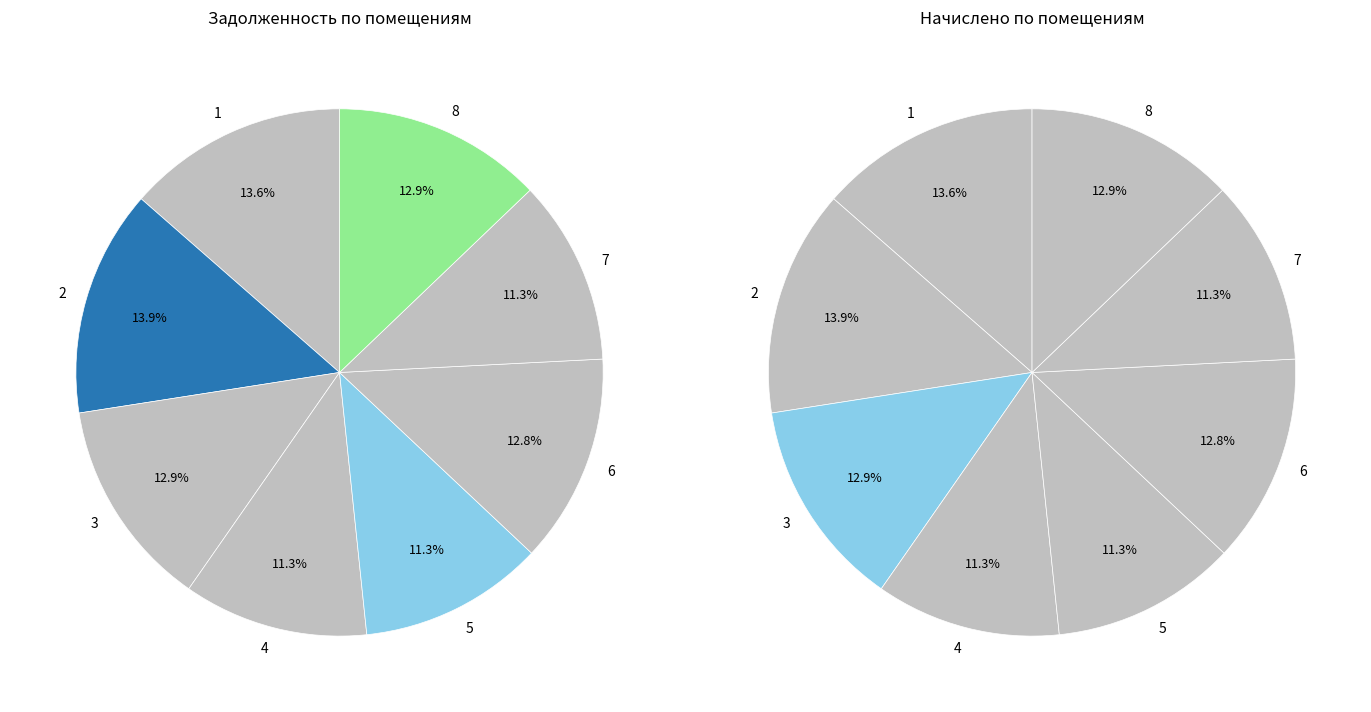

Count the number of slices in the pie.

8